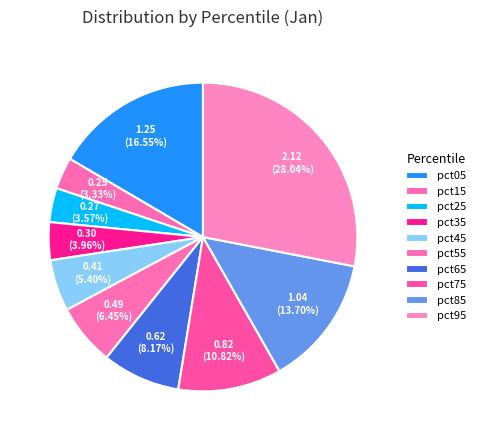

Which category has the smallest portion of the pie?

pct15